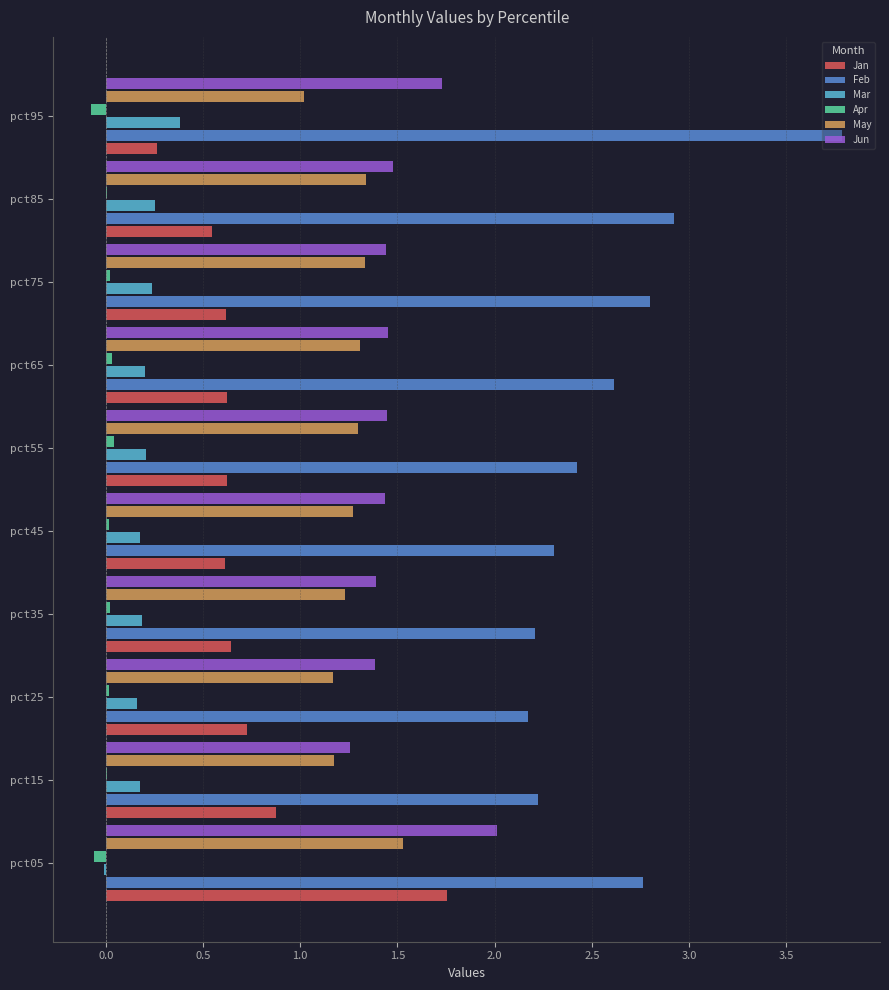

True or false: Feb has a value of 1.1 at pct95.

False